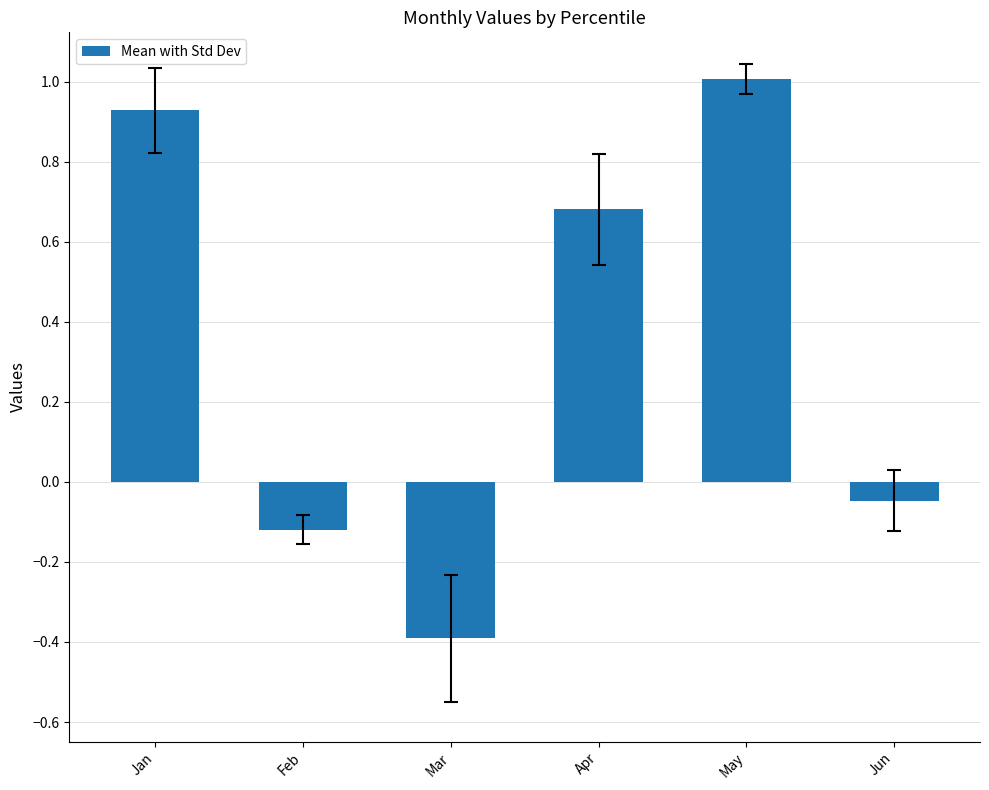

At which label is the value closest to 0?

Jun